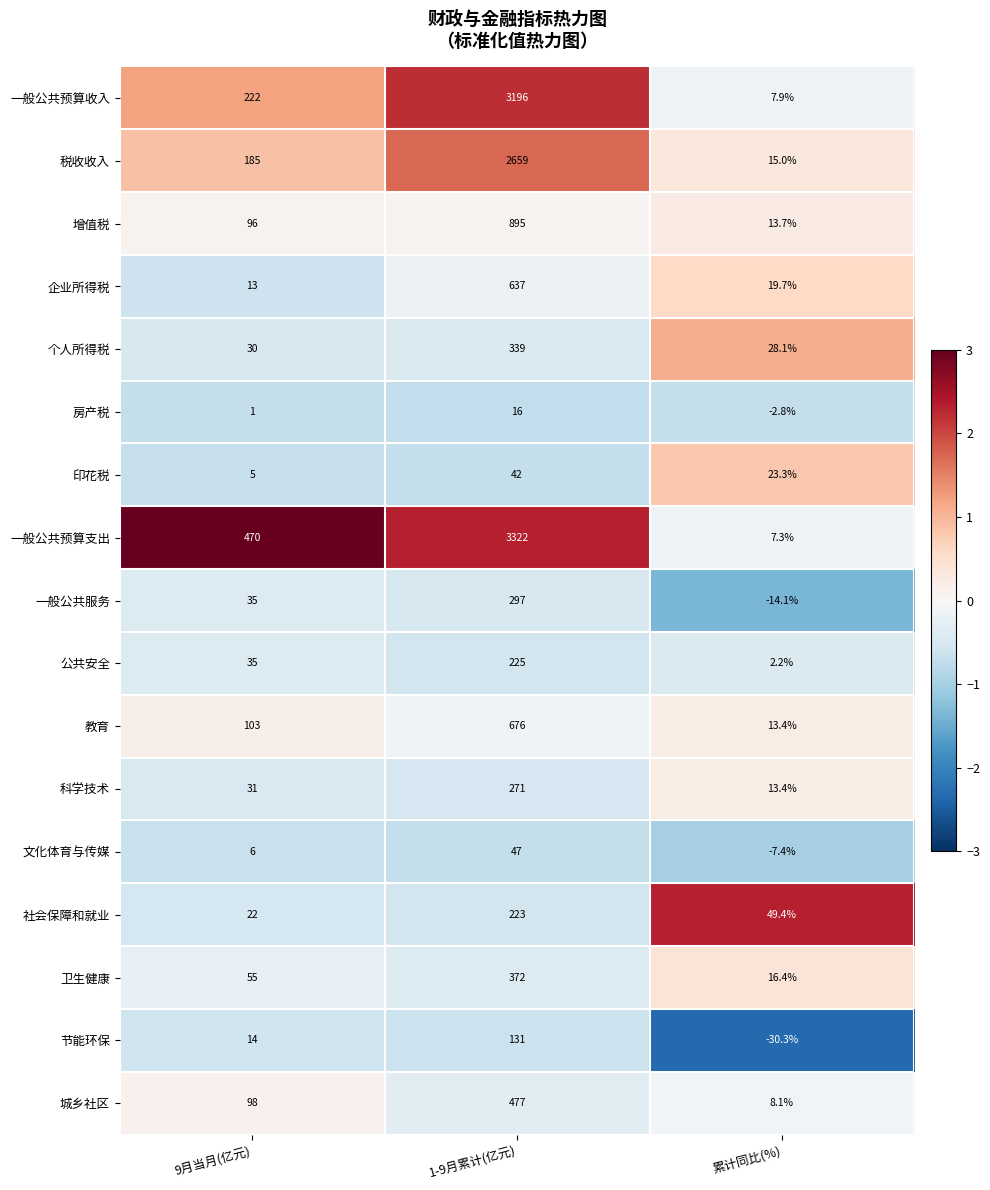

Between 9月当月(亿元) and 1-9月累计(亿元), which series saw the biggest shift?

一般公共预算收入